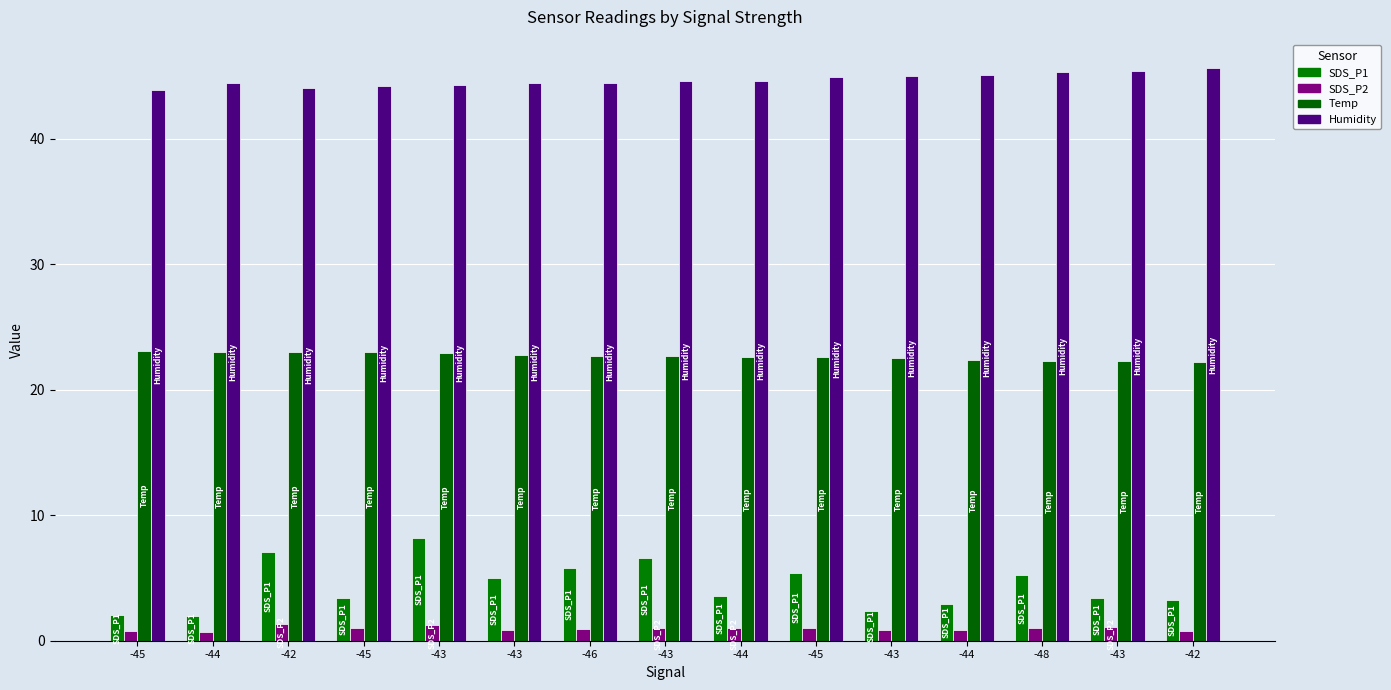

What are all the series names shown in the legend?

SDS_P1, SDS_P2, Temp, Humidity